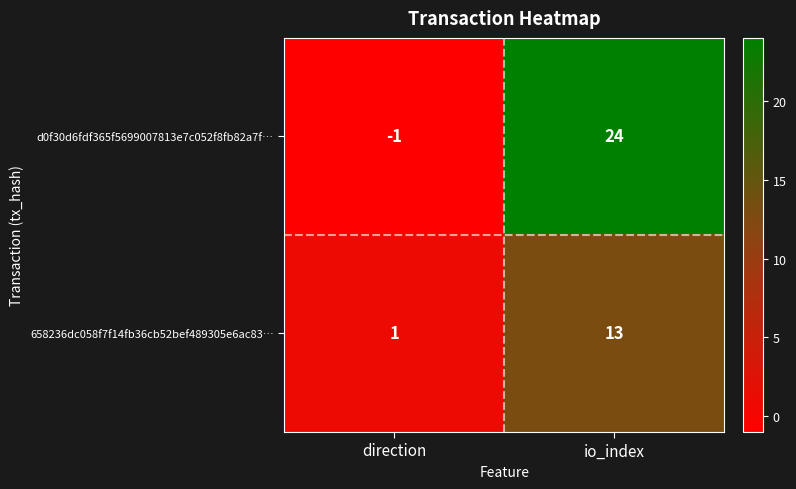

Count the number of data series in this chart.

2